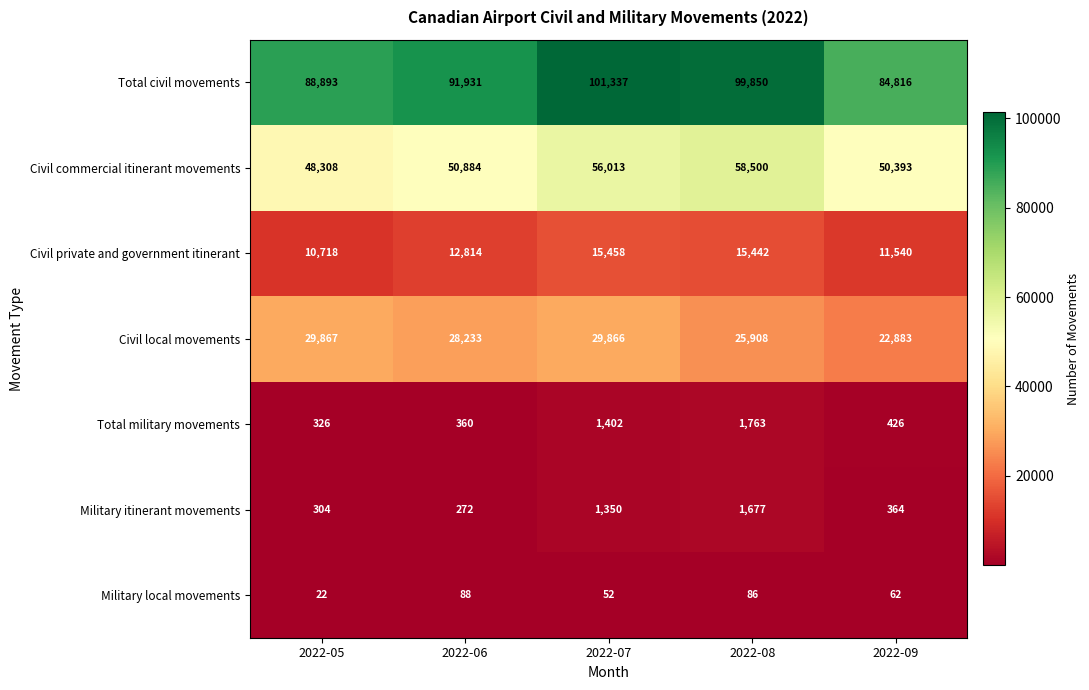

True or false: Military local movements has a value of 88 at 2022-06.

True